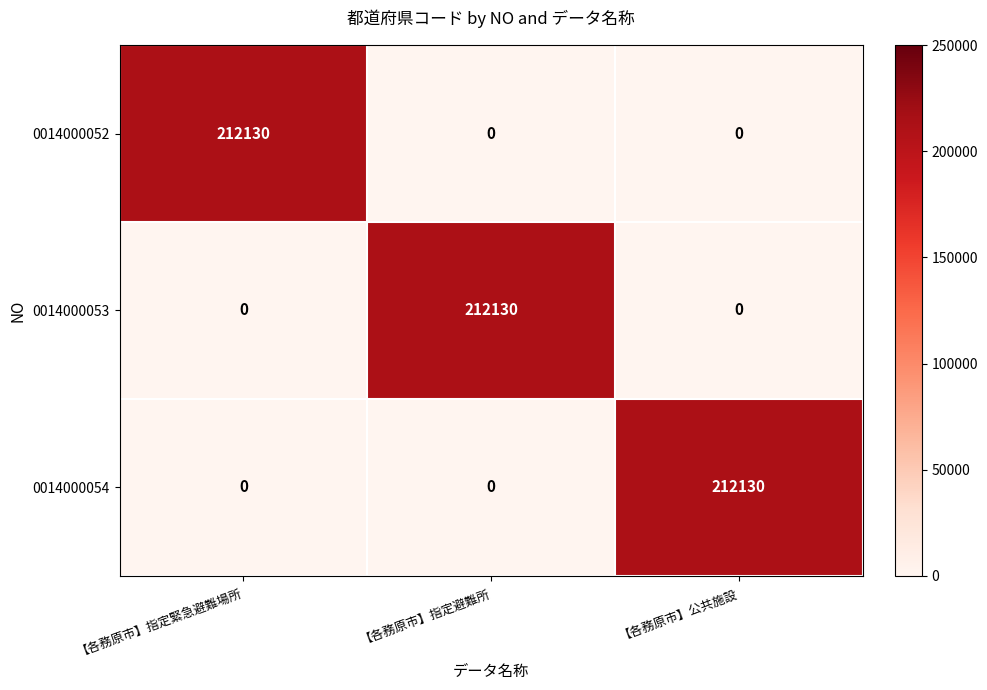

Count the 0014000053 values in the range 0 to 212130.

3